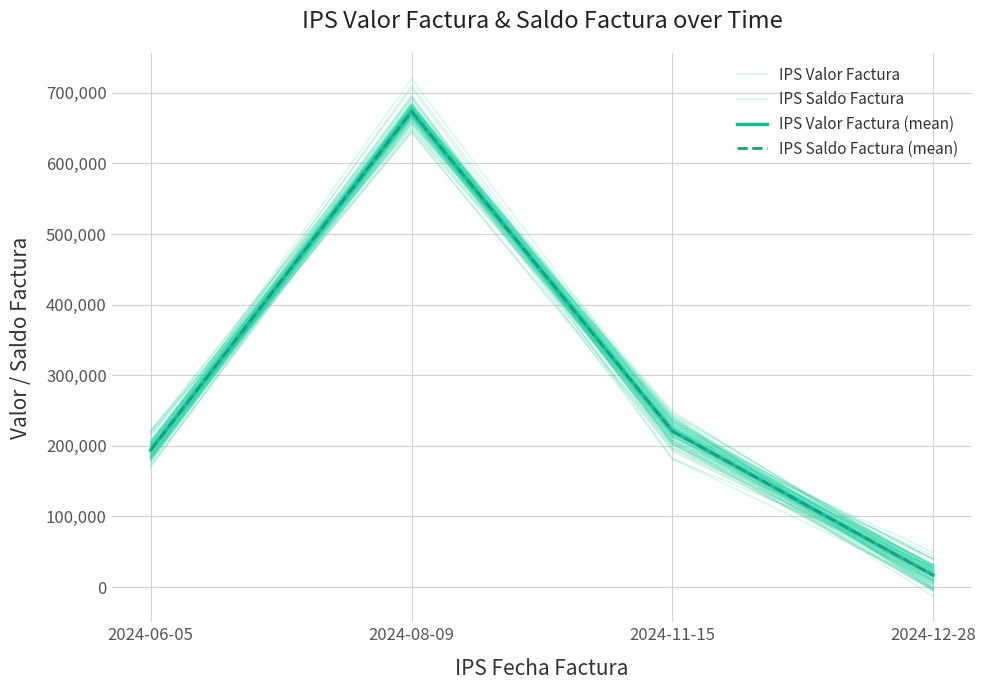

How many values in the IPS Valor Factura (mean) series are below 220854?

2